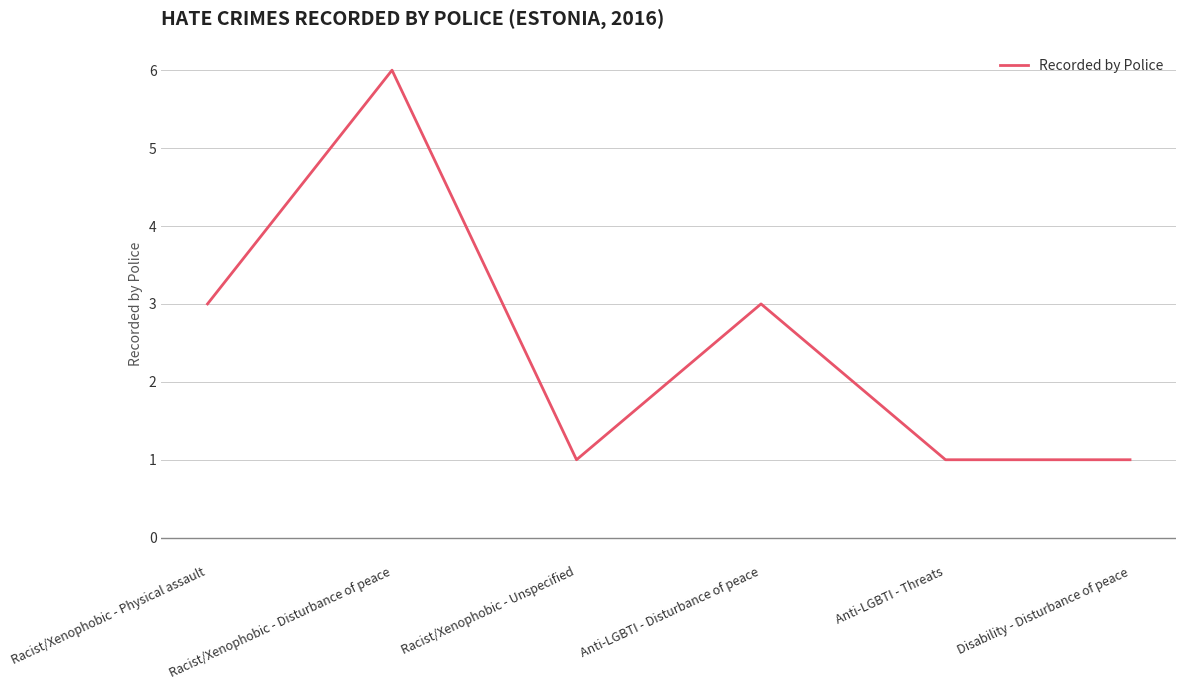

Reading left to right, what are all the values shown in this chart?

3	6	1	3	1	1